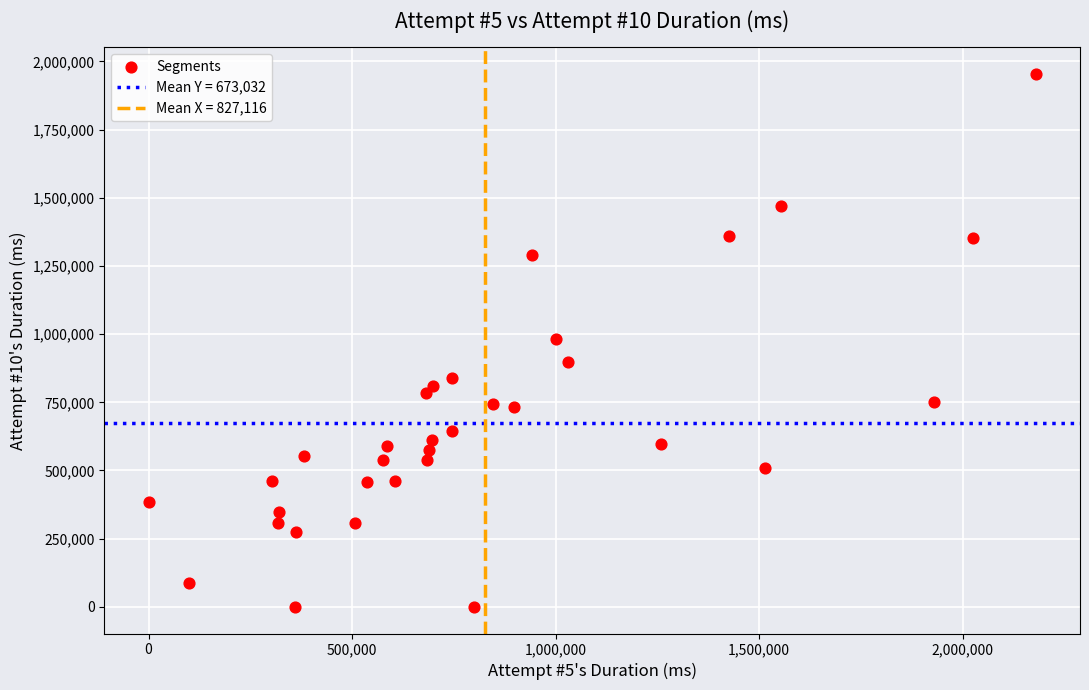

What is the range of Y values (max minus min)?

1954919